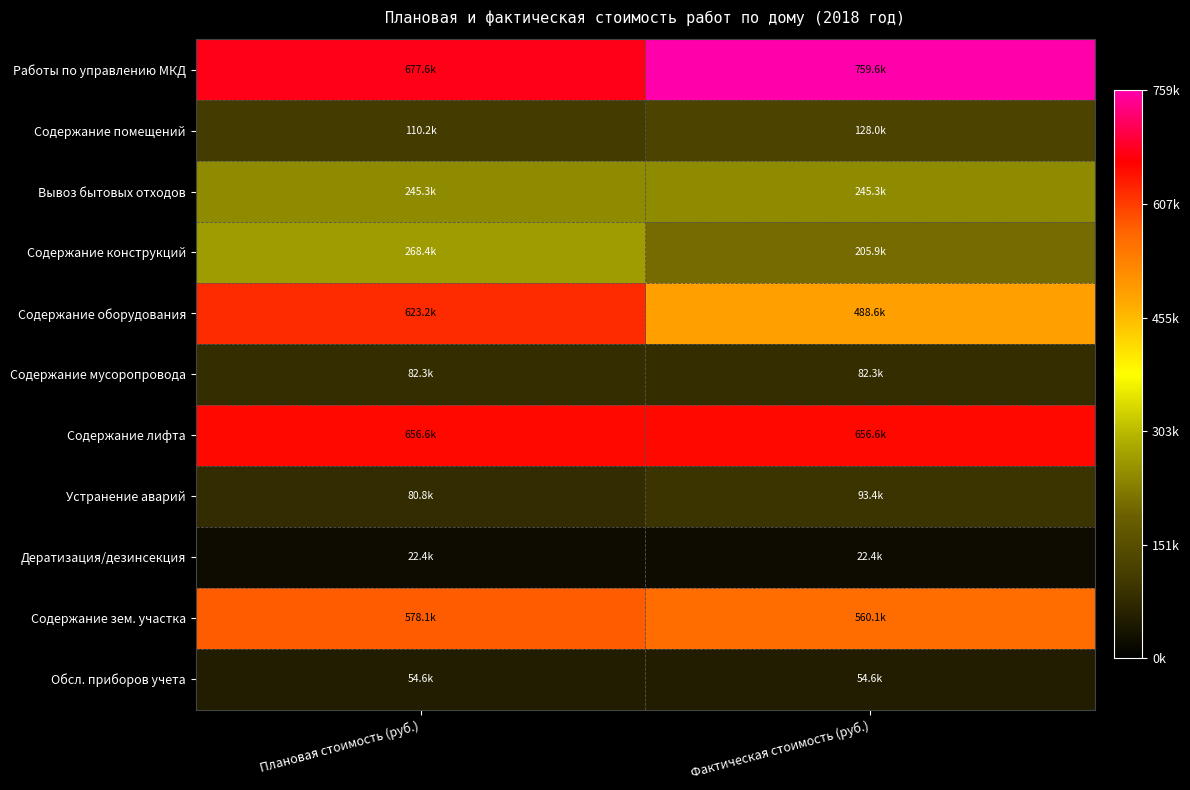

At how many categories does at least one series exceed 282063?

2